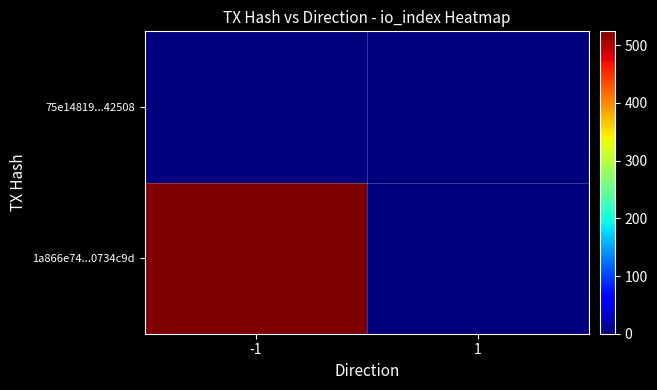

What is the spread (max minus min) of values at 1?

2